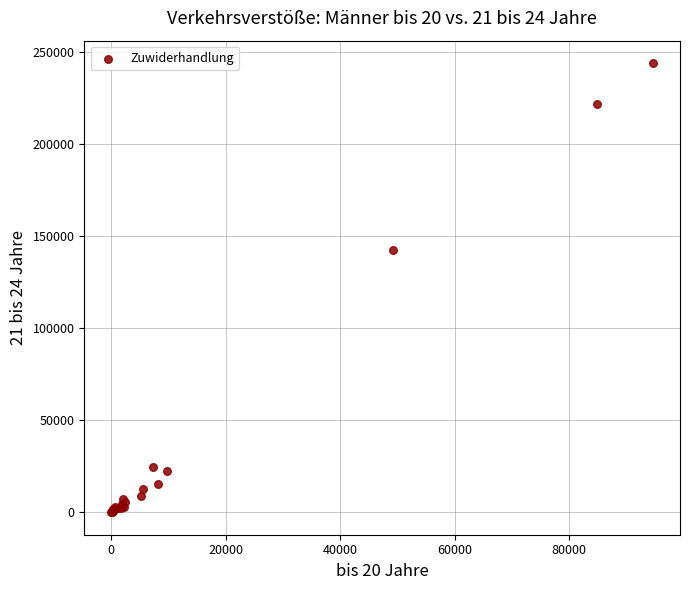

What Y value in the scatter plot is closest to 121991?

142332